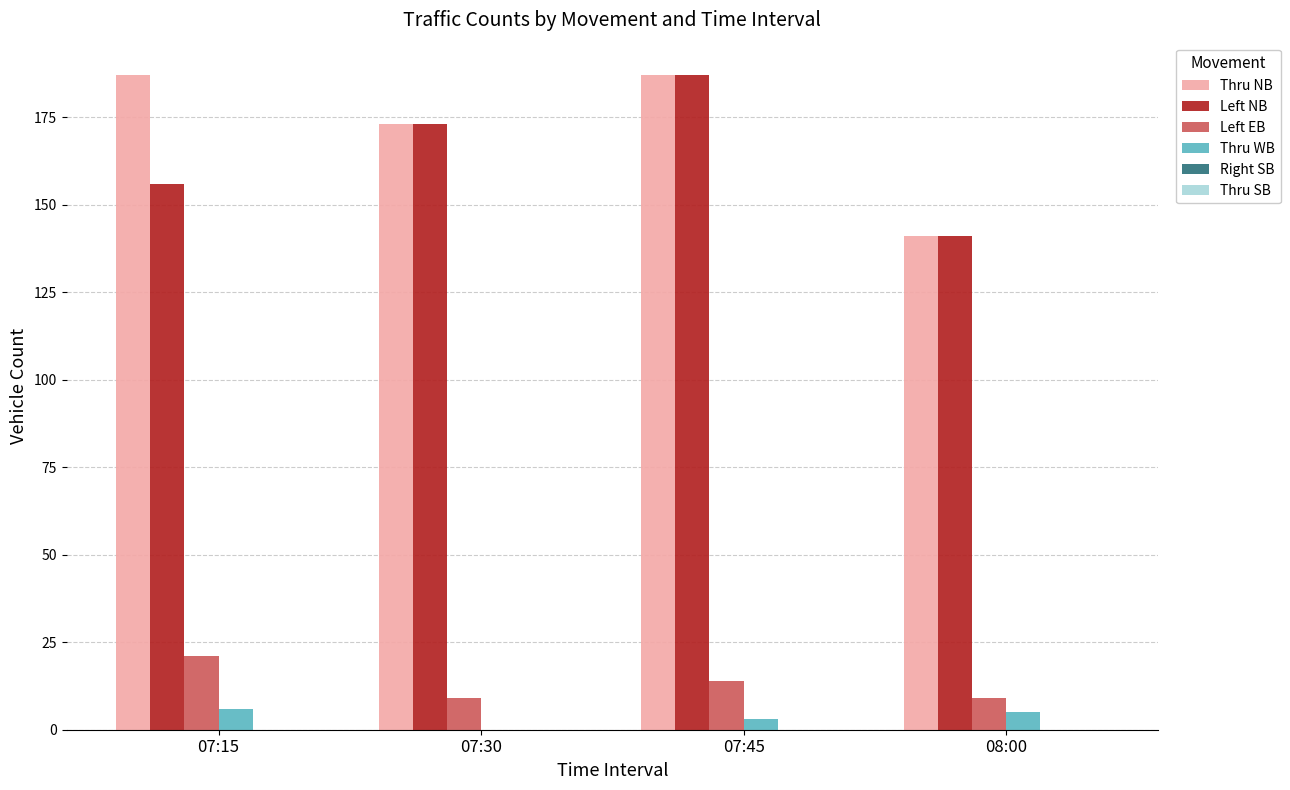

What is the average value of the Thru WB series?

4